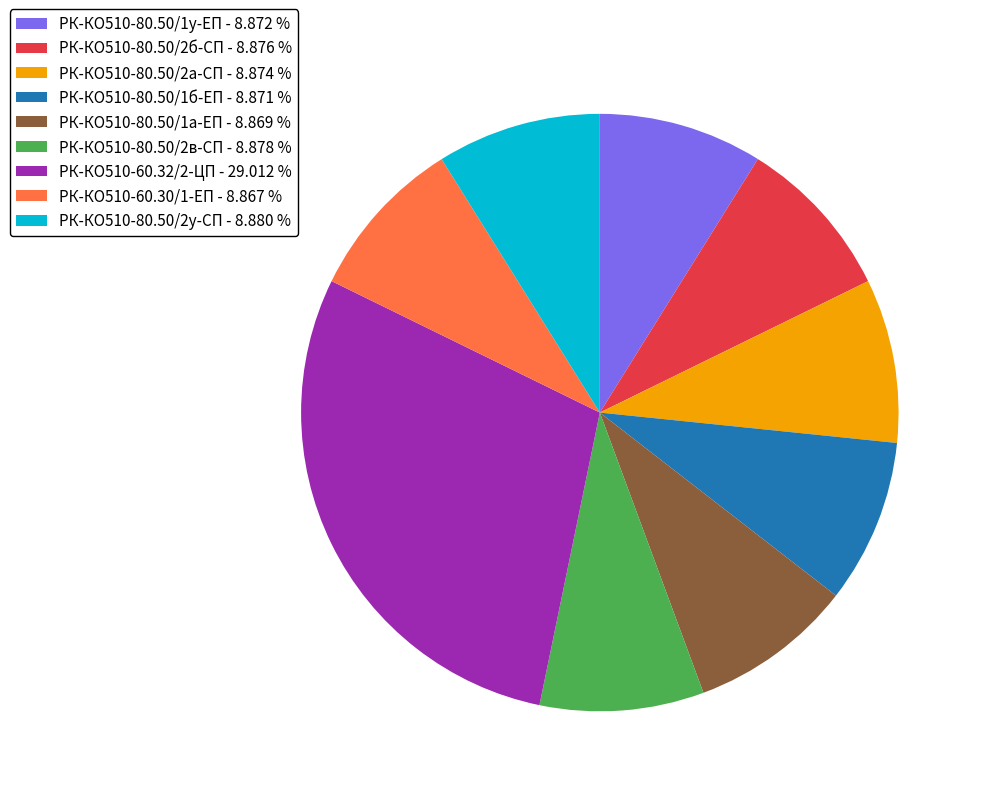

Is the sum of РК-КО510-80.50/2а-СП - 8.874 % and РК-КО510-80.50/1а-ЕП - 8.869 % greater than half?

No